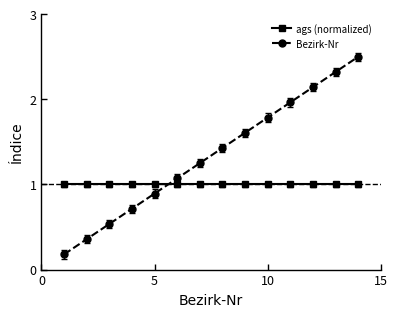

Which series has the largest total across all categories?

Bezirk-Nr